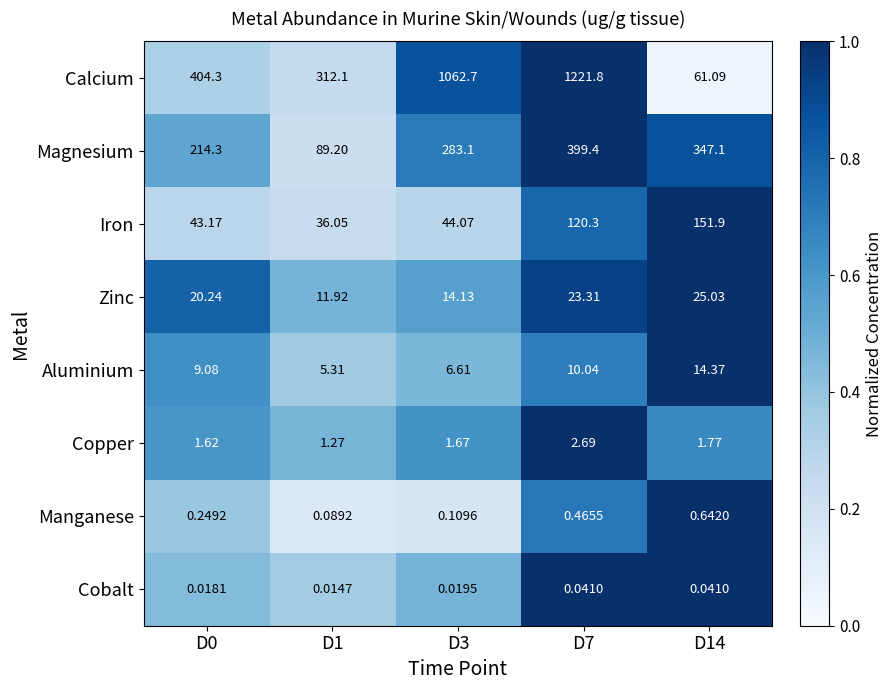

At D7, list the series in order from smallest to largest.

Cobalt, Manganese, Copper, Aluminium, Zinc, Iron, Magnesium, Calcium